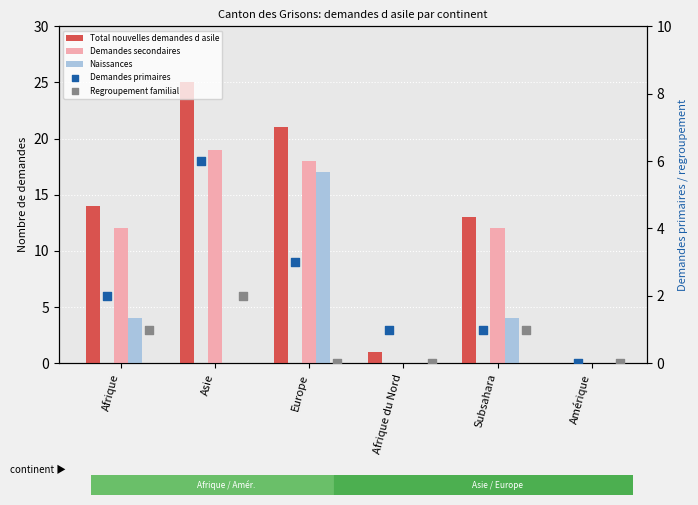

What is the total value across all series at Subsahara?

31